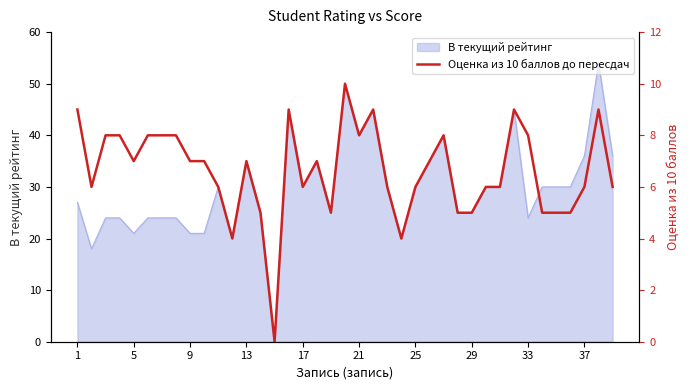

At which label does the data first exceed 7?

1